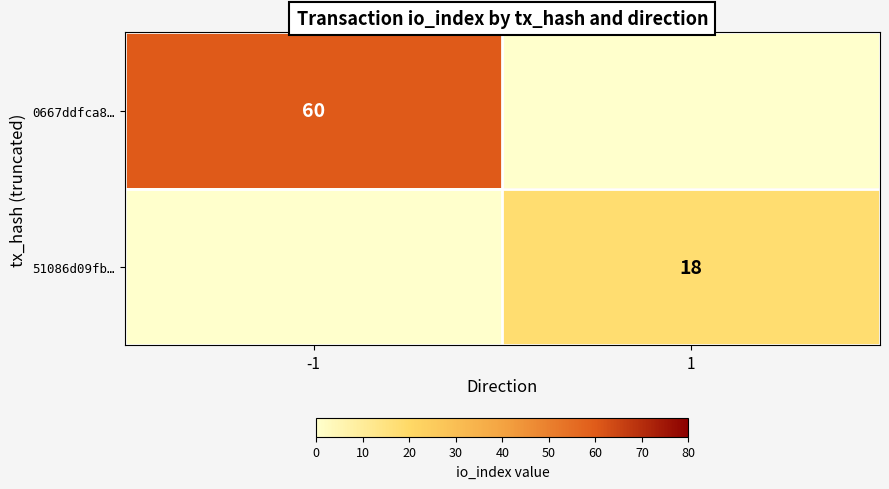

The 0667ddfca8… series shows 107 at -1. True or false?

False